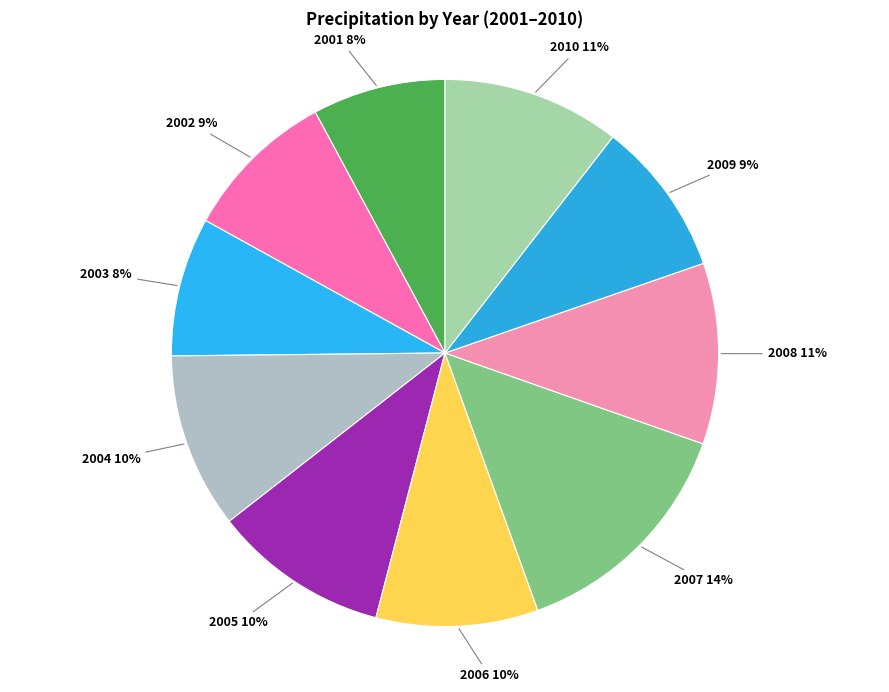

Which category has the biggest portion of the pie?

2007